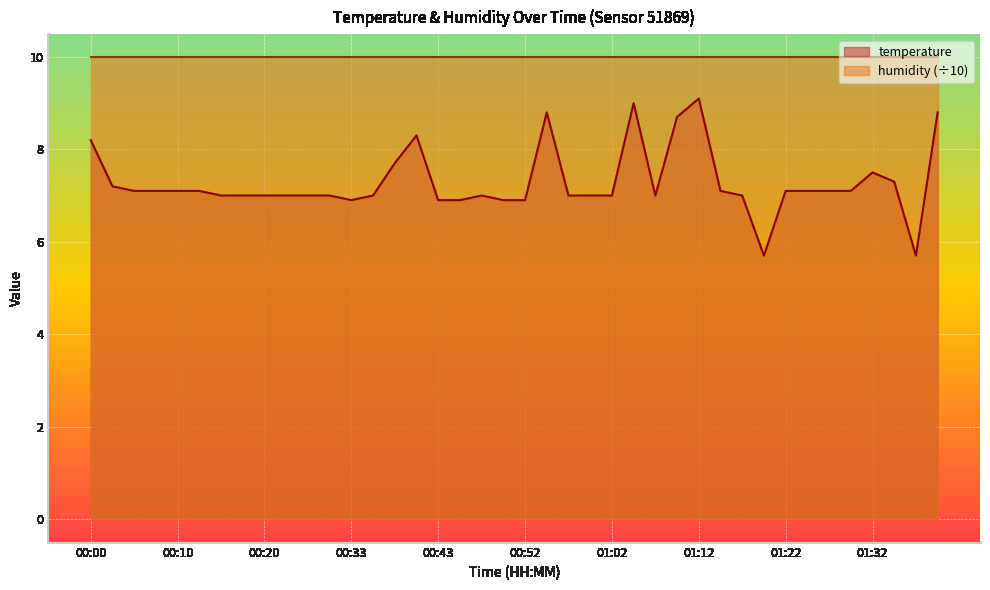

At which label does the data first exceed 7?

00:00